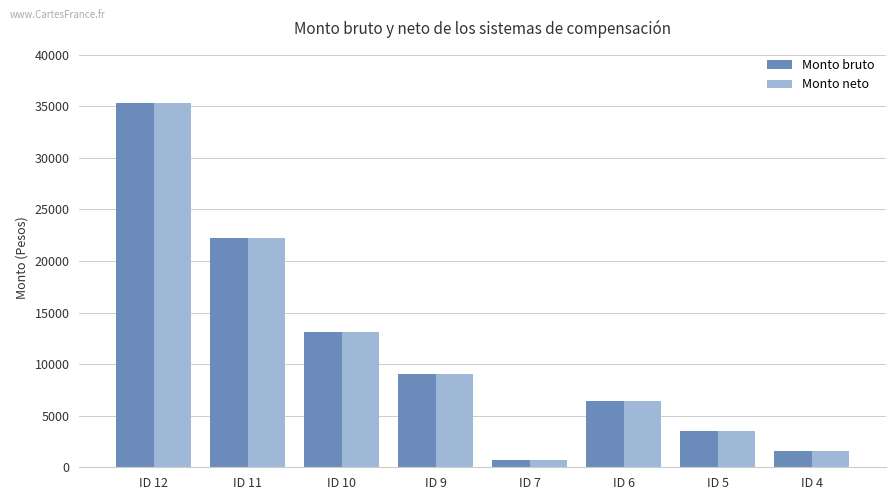

What is the sum of the Monto neto values at ID 4 and ID 6?

8014